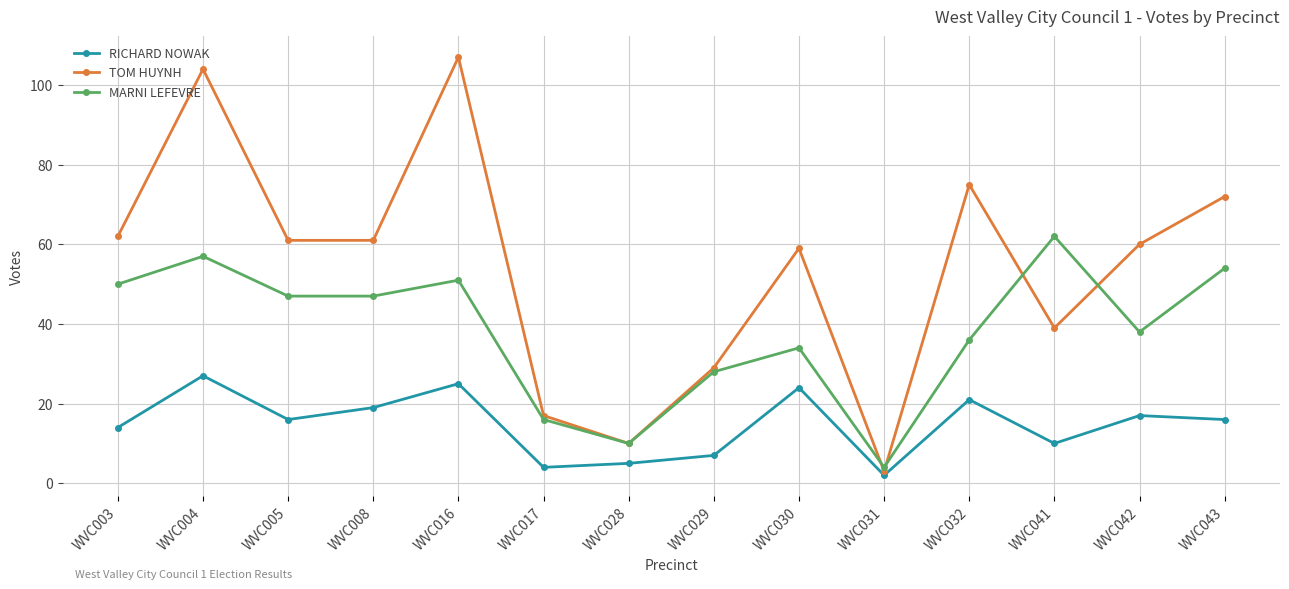

What is the difference between the MARNI LEFEVRE values at WVC003 and WVC041?

12